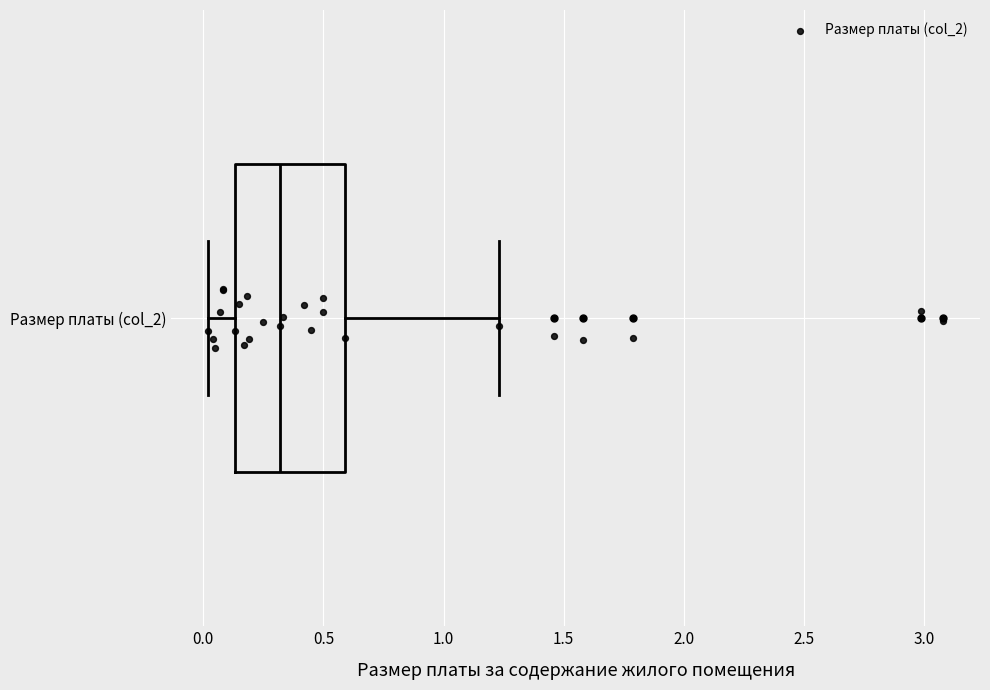

Where does the right whisker of the box for Размер платы (col_2) end on the x-axis? The values are not printed on the chart, so give them approximately, as read against the axis.

1.25